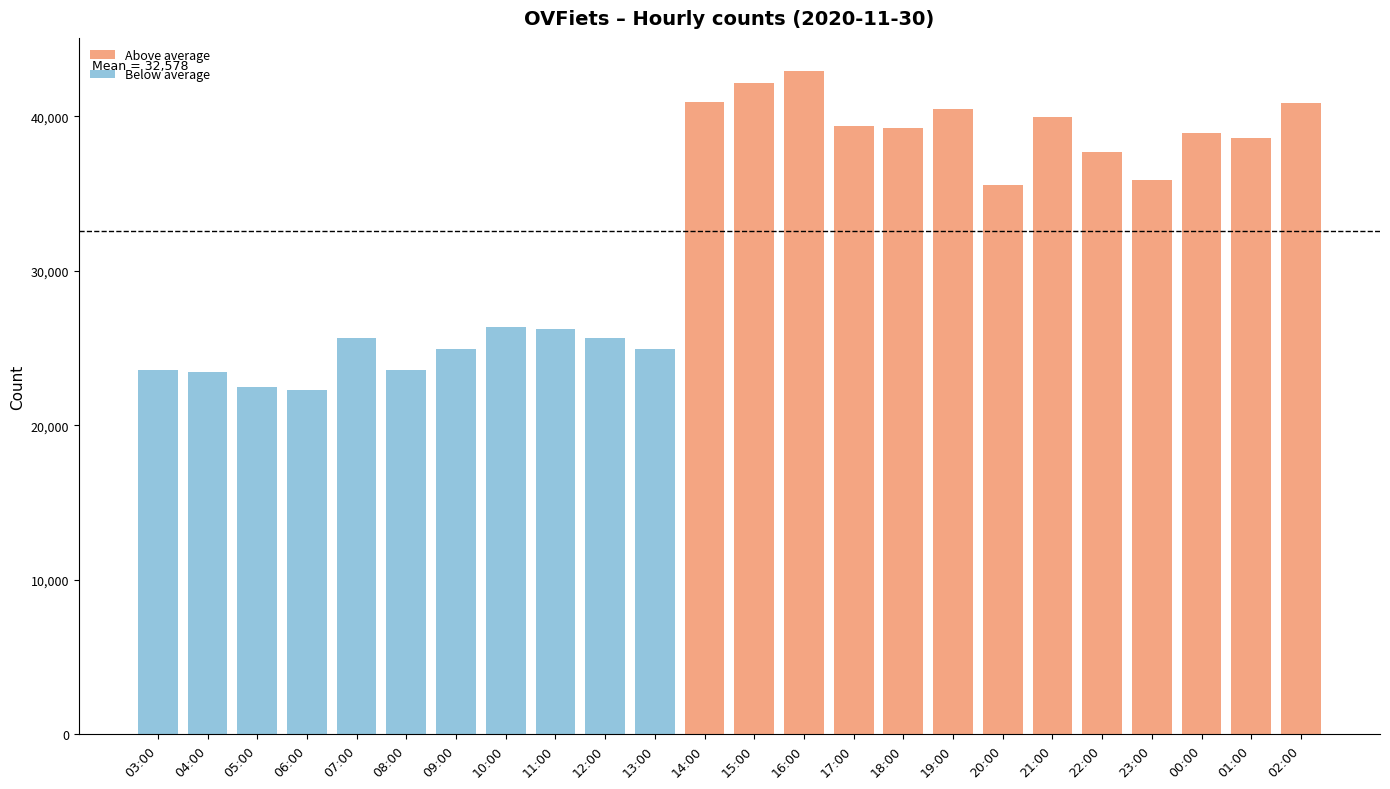

What is the label of the 15th bar from the left?

17:00